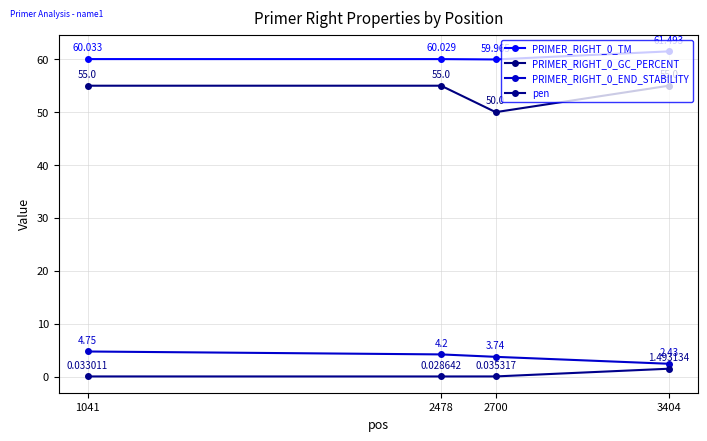

What is the total value across all series at 2478?

119.3